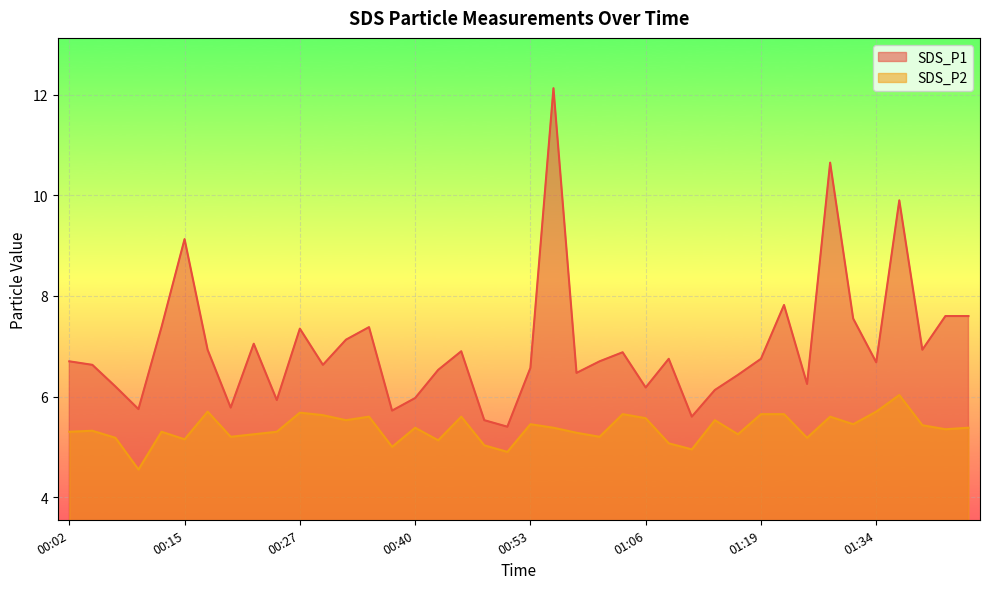

What is the difference between the maximum and minimum values in the SDS_P1 series?

6.7